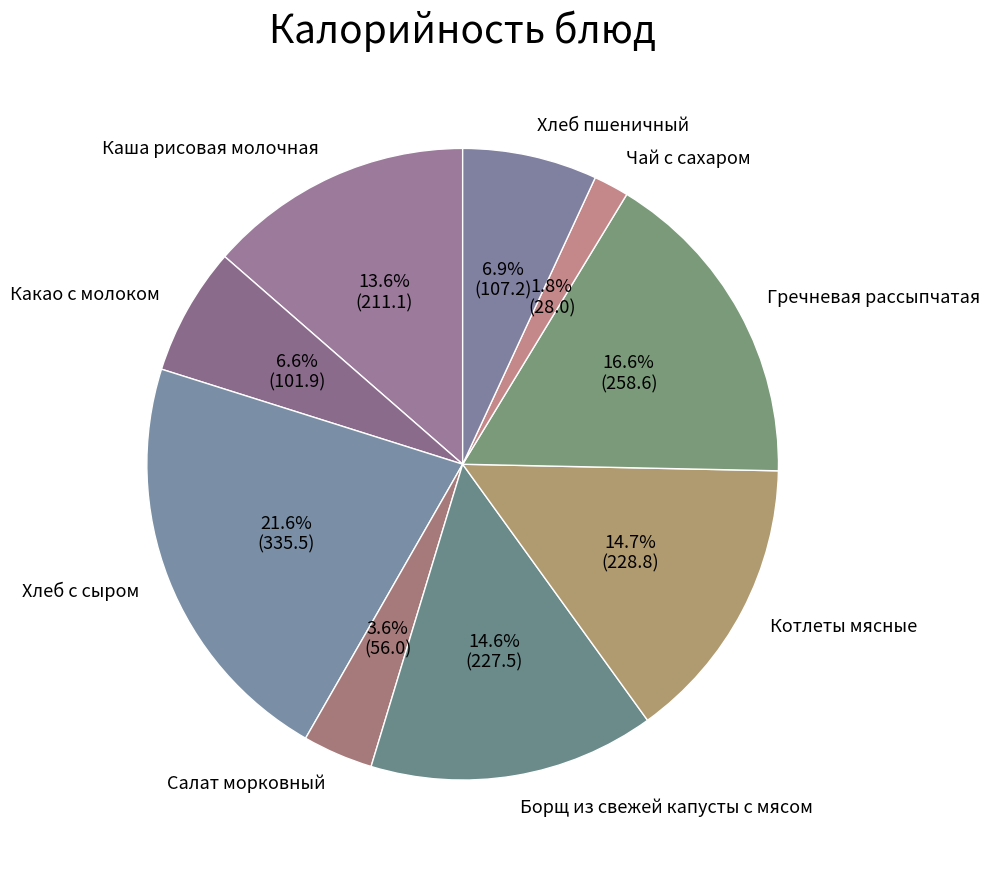

To the nearest percent, what is the difference between the Каша рисовая молочная and Котлеты мясные slice percentages?

1%